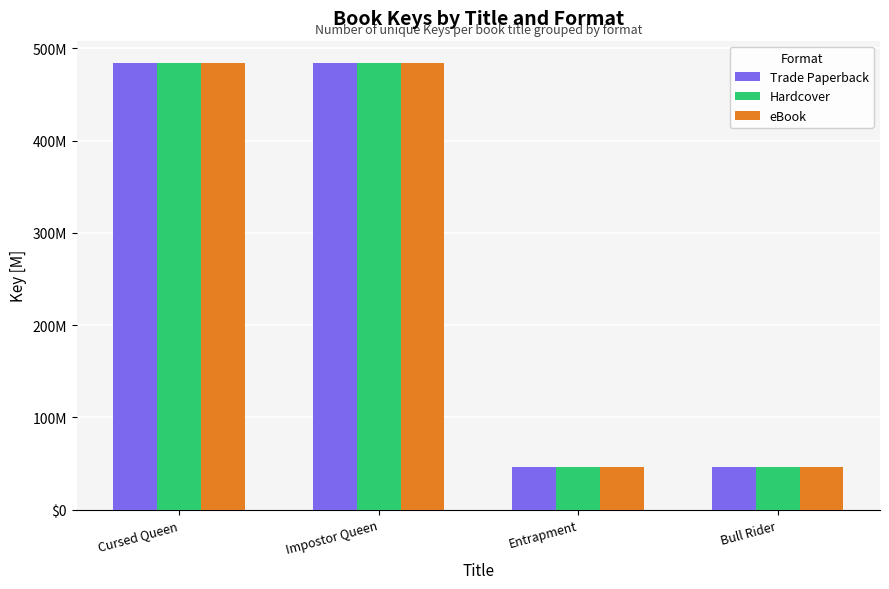

Rank the series at Cursed Queen from lowest to highest value.

Trade Paperback, Hardcover, eBook